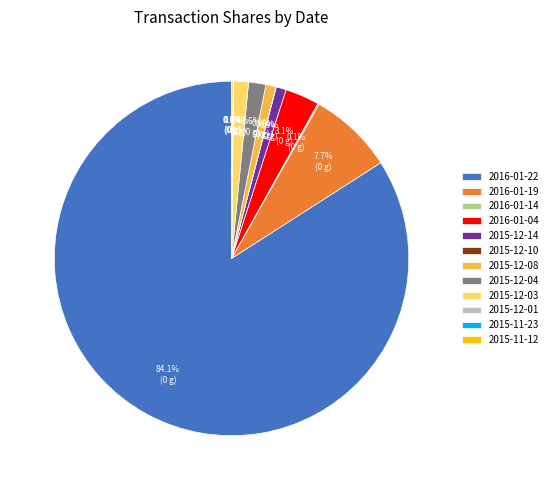

Is 2016-01-22 the majority of the pie?

Yes